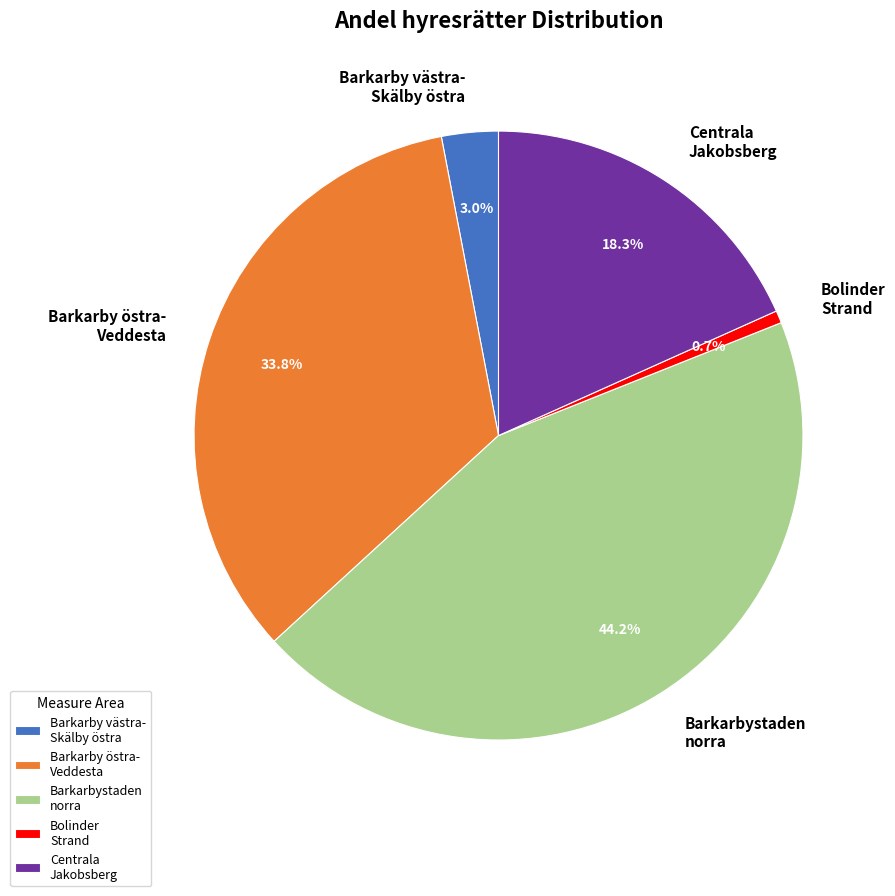

Does any single category account for the majority?

No